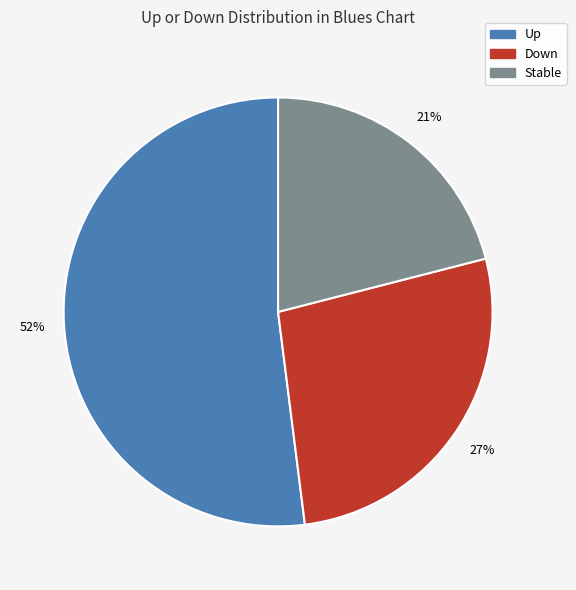

To the nearest percent, what is the average slice percentage?

33%